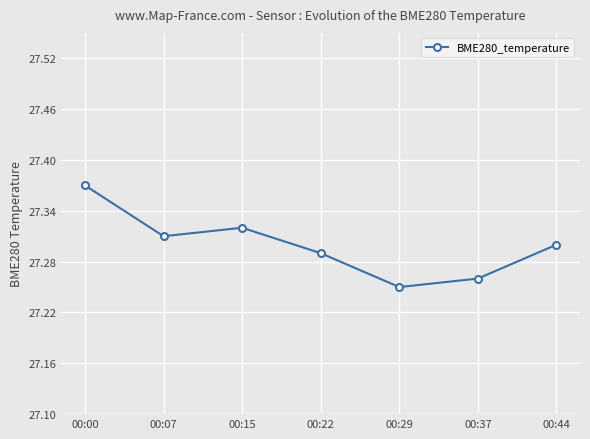

What is the ratio of the value at 00:44 to the value at 00:07?

1.0